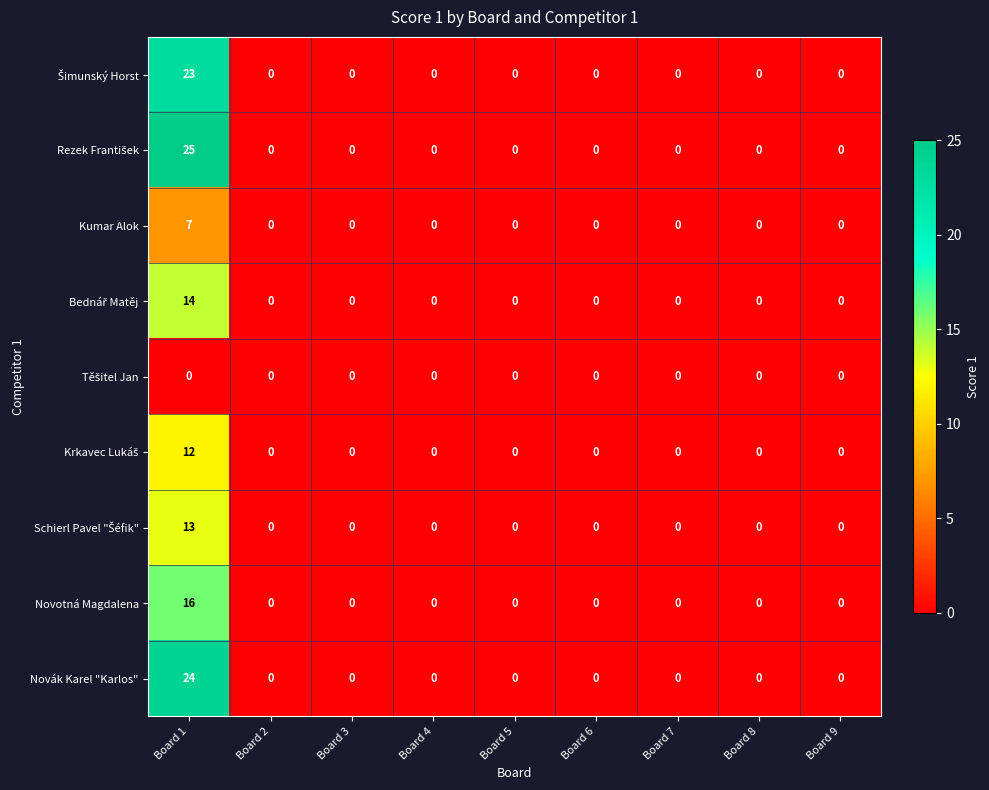

The Novotná Magdalena series shows -6 at Board 2. True or false?

False